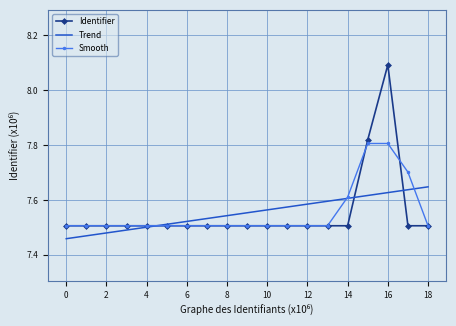

Which series has the largest range (max minus min)?

Identifier